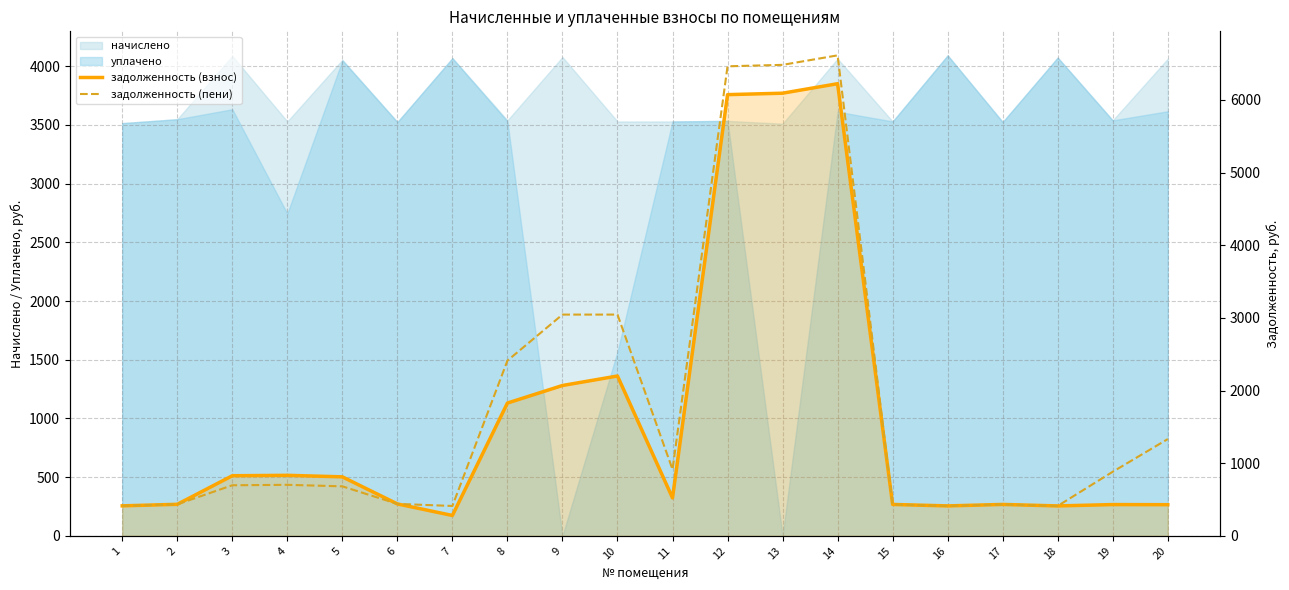

What is the value of the задолженность (пени) point at the 7th from the left?

411.9